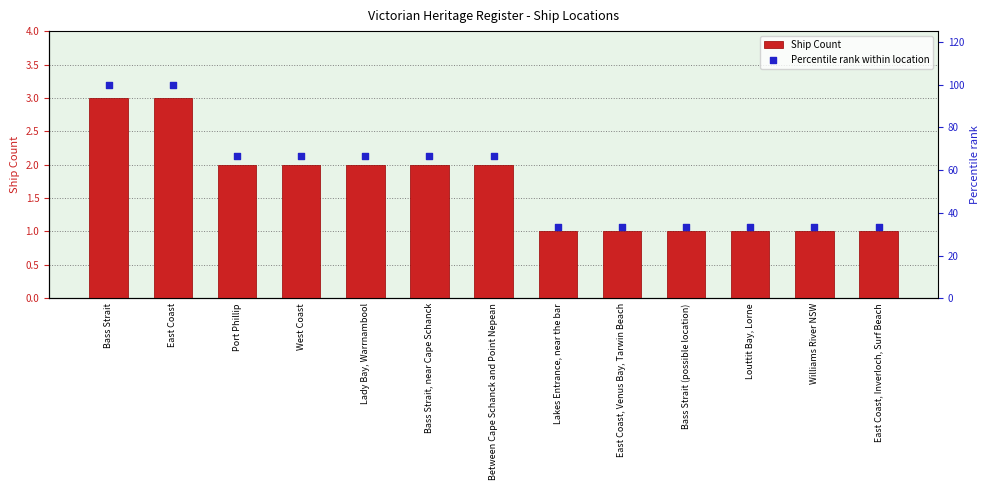

What is the total value across all series at Port Phillip?

68.7